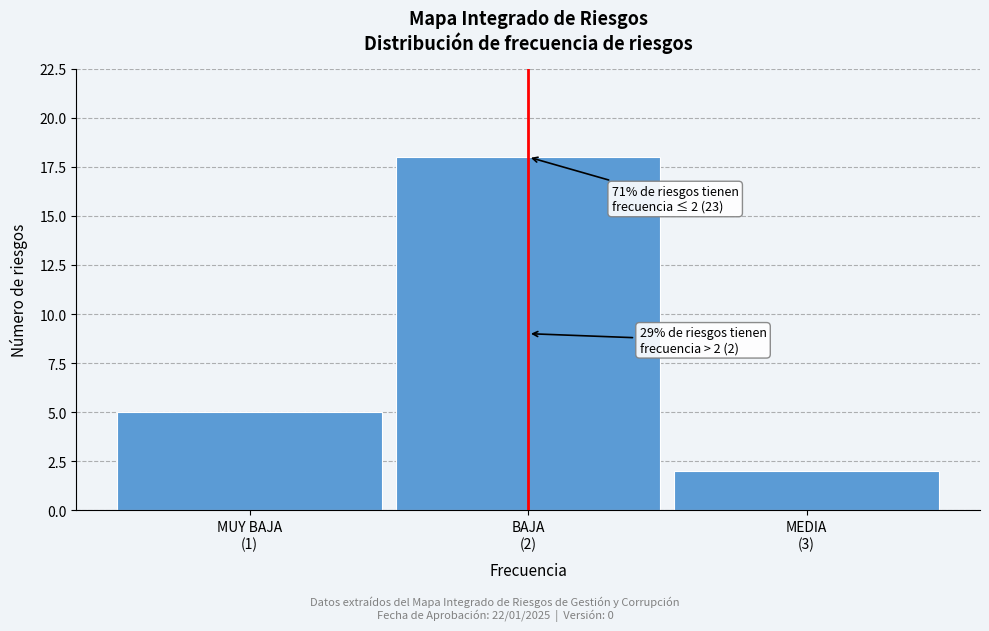

Reading right to left, extract all data points from this chart.

2	18	5